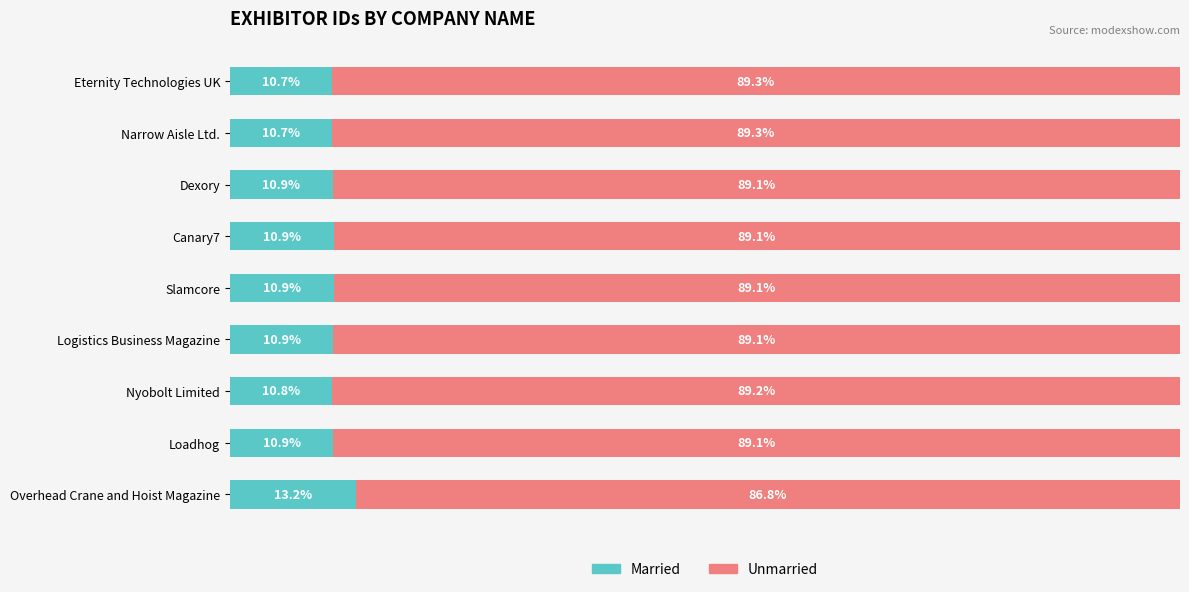

At which label does Married reach its peak?

Overhead Crane and Hoist Magazine